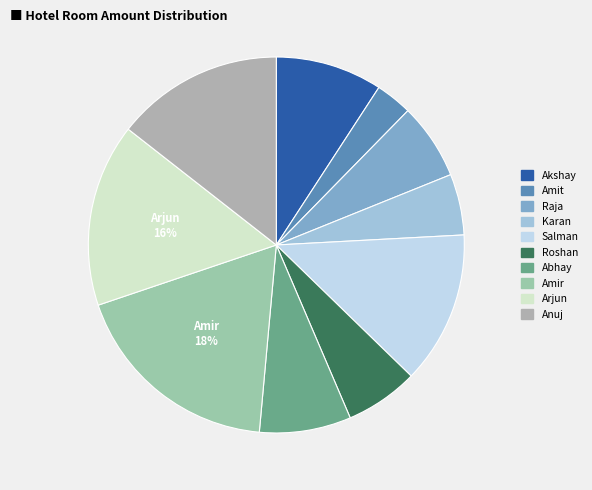

How much of the chart is everything except Roshan?

93.7%